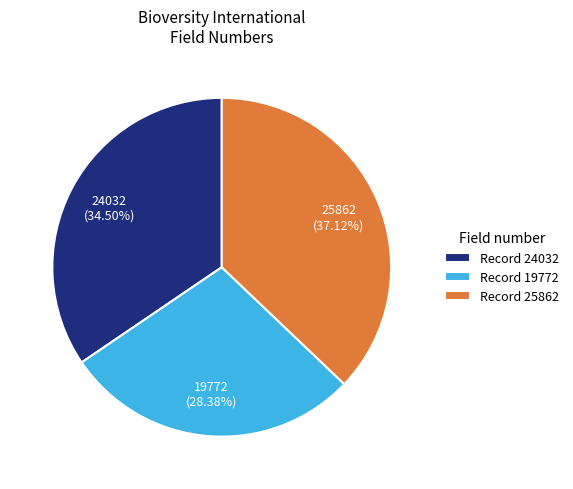

Between Record 24032 and Record 19772, which is larger?

Record 24032